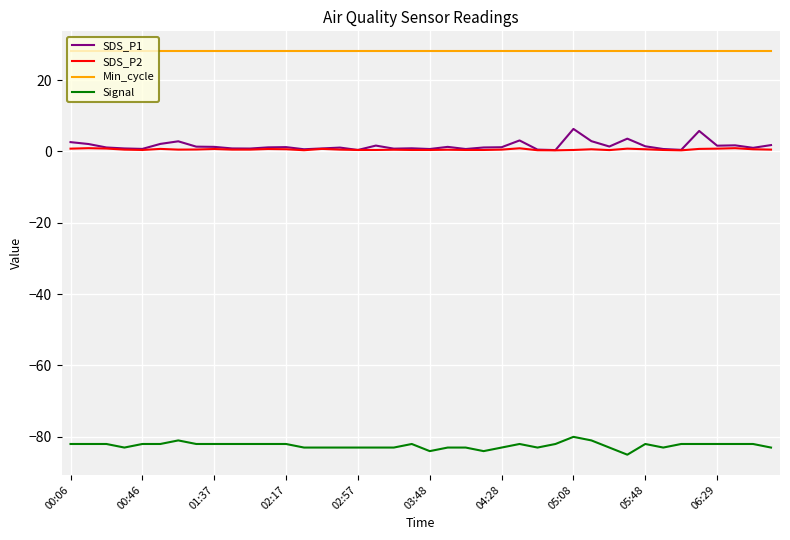

How many lines are shown in the chart?

4